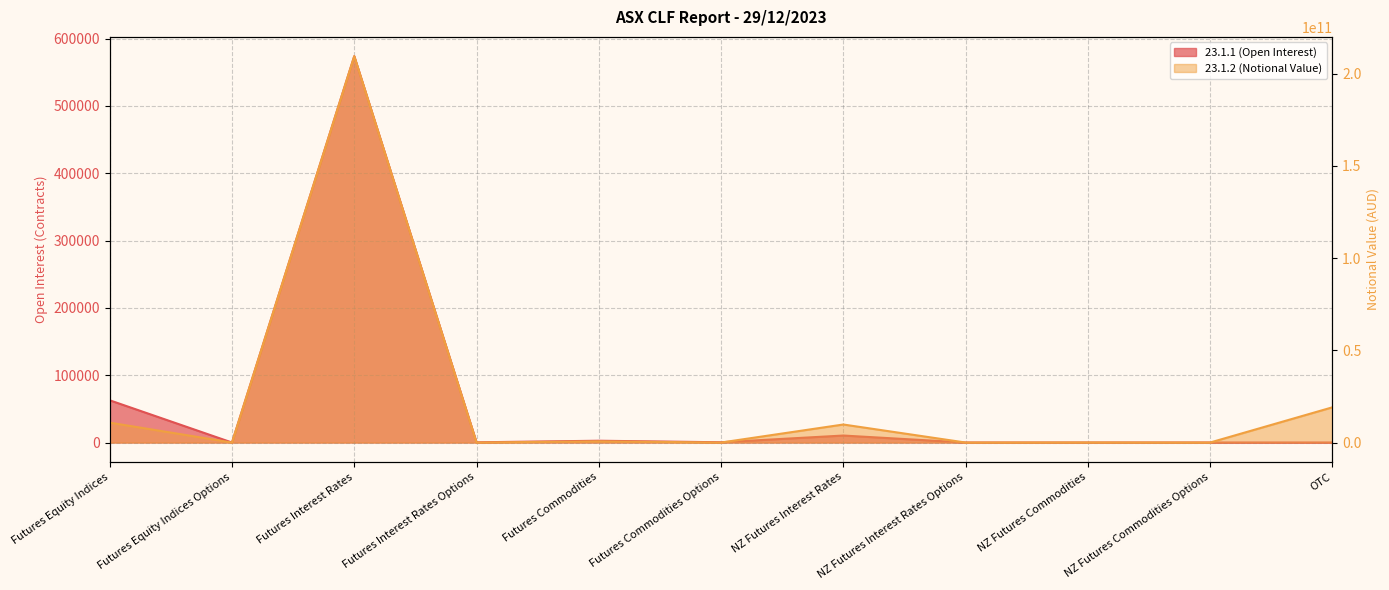

How many intersections are there between 23.1.1 (Open Interest) and 23.1.2 (Notional Value)?

8